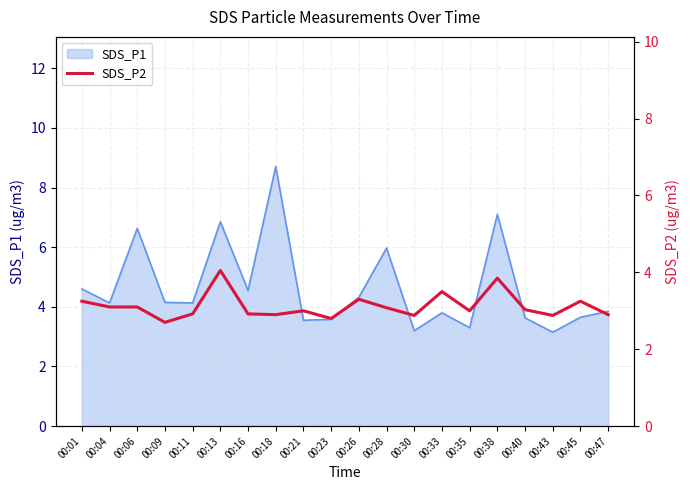

The value of SDS_P1 at 00:40 is 3.6. True or false?

True